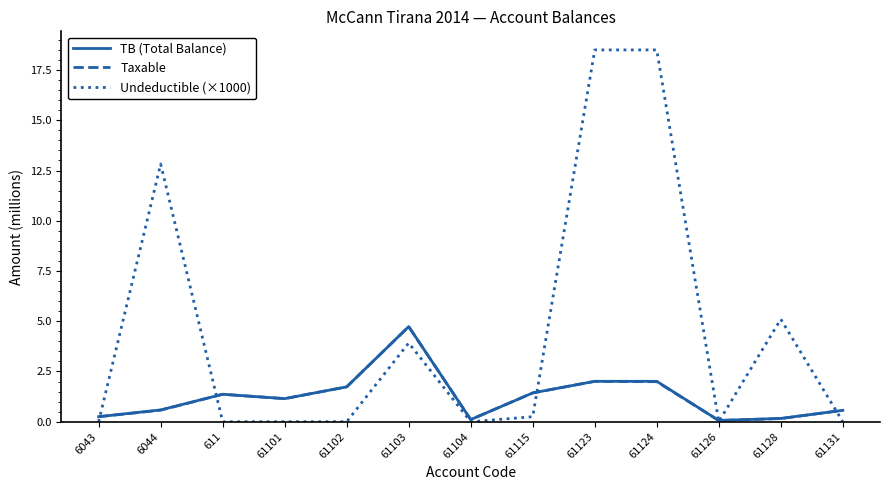

In TB (Total Balance), how many points are lower than both neighbors (excluding endpoints)?

3